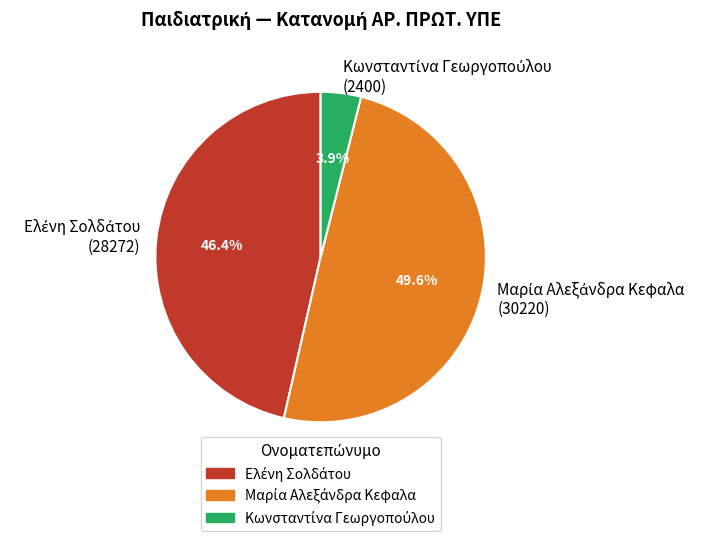

The Ελένη Σολδάτου slice represents 39% of the pie. True or false?

False